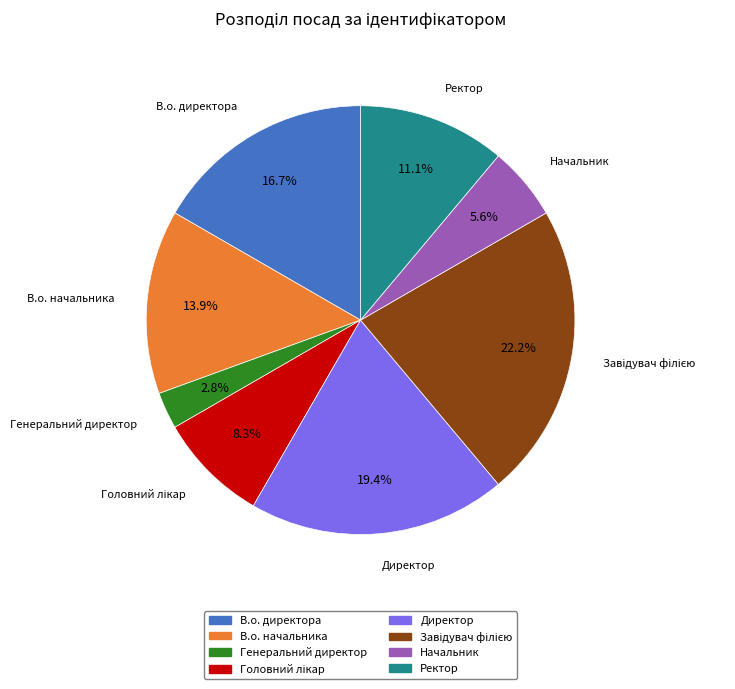

Is there any slice that represents more than half of the pie?

No